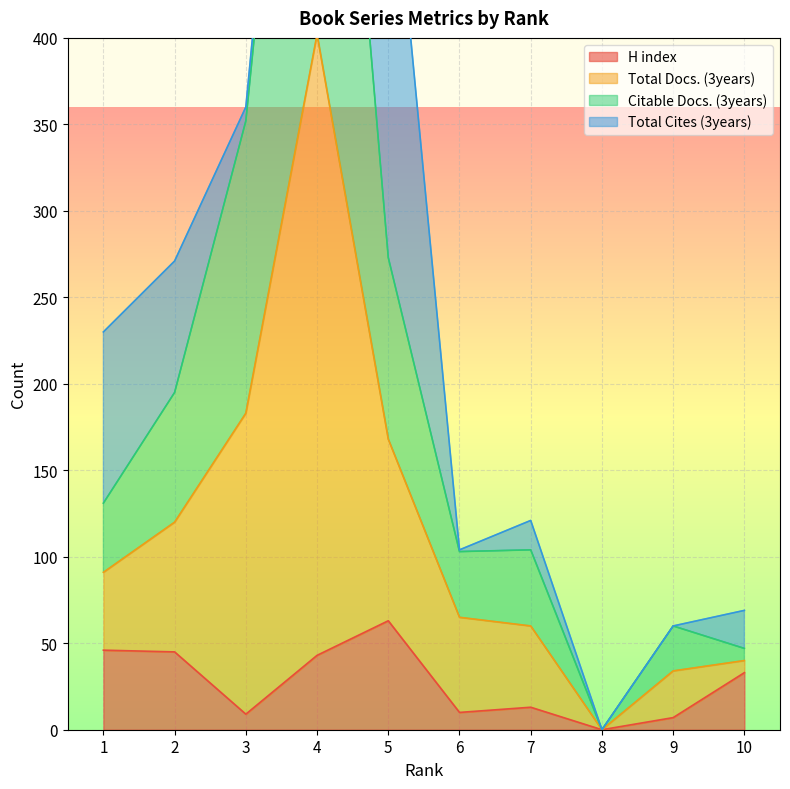

The value of Citable Docs. (3years) at 8 is 0. True or false?

True